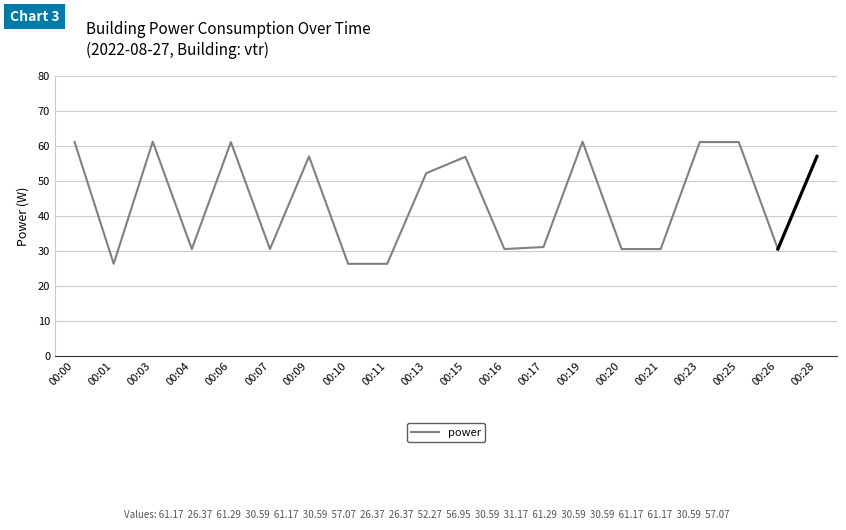

What is the difference between the values at 00:10 and 00:17?

4.8